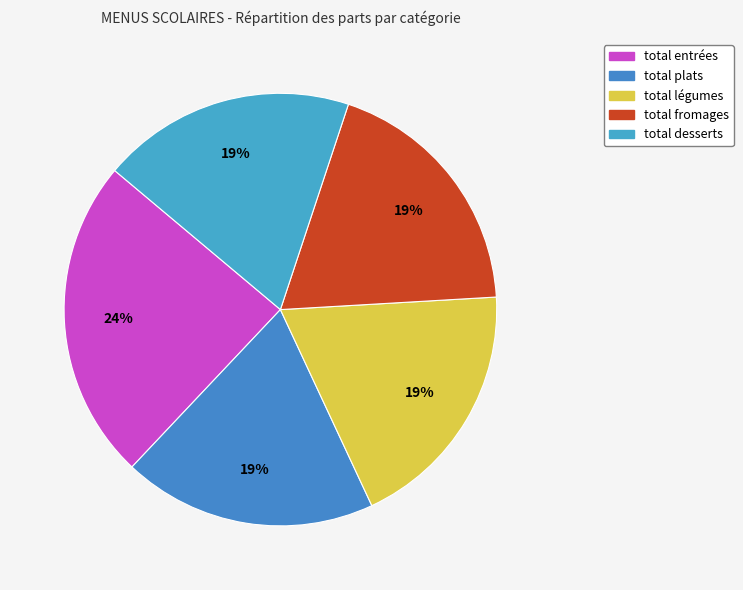

To the nearest percent, what portion does total desserts represent?

19%